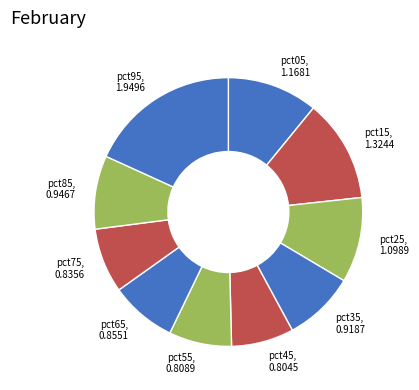

How many segments does this pie chart have?

10